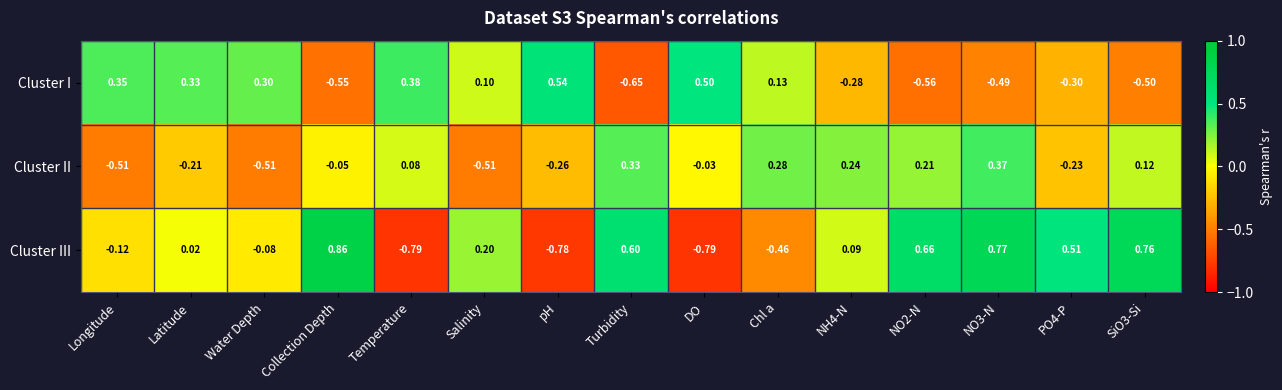

List the series in order of their peak value, lowest first.

Cluster II, Cluster I, Cluster III